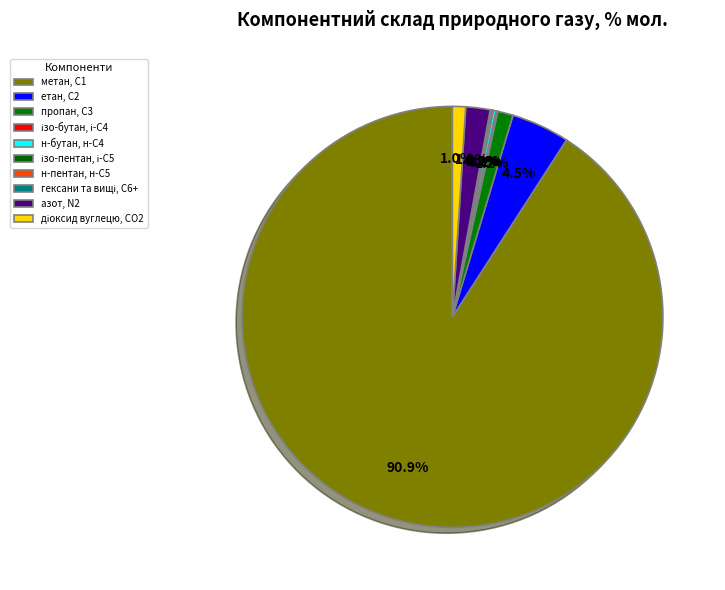

What is the ratio of the value at діоксид вуглецю, CО2 to the value at азот, N2?

0.5